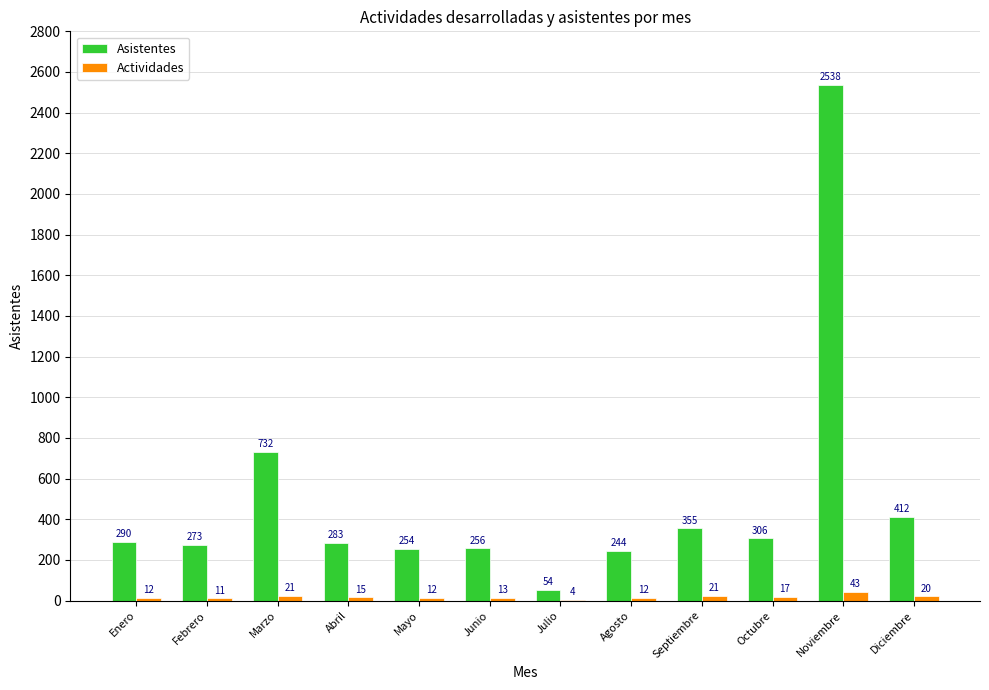

Is the value of Asistentes at Diciembre greater than the value of Actividades at Junio?

Yes